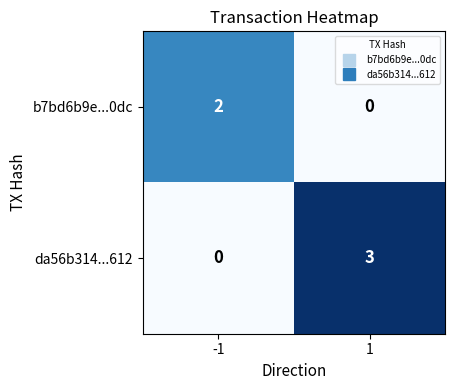

At which category is the sum across all series the highest?

1